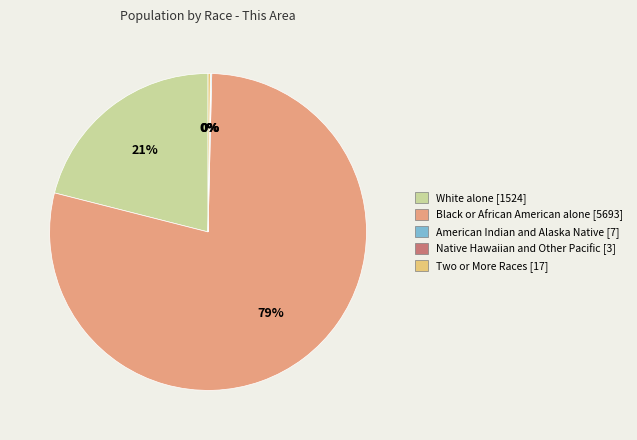

True or false: White alone [1524] accounts for 21% of the total.

True